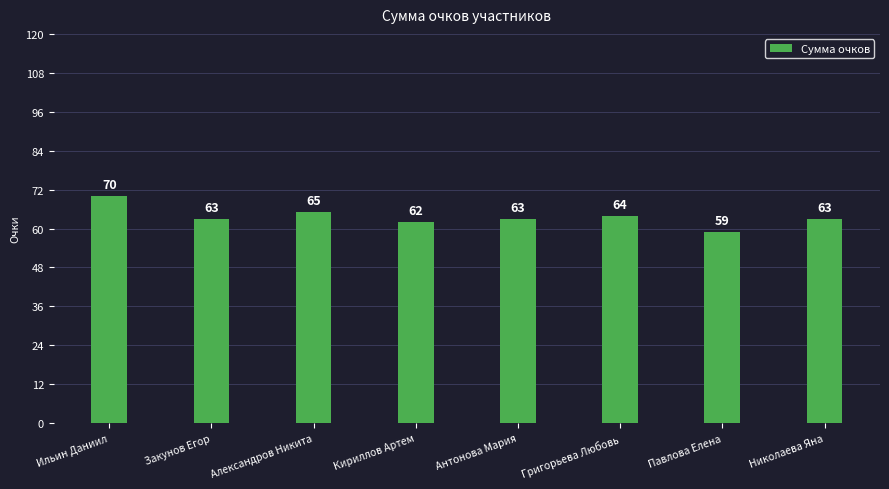

What value does the data have at Кириллов Артем, to the nearest 5?

60